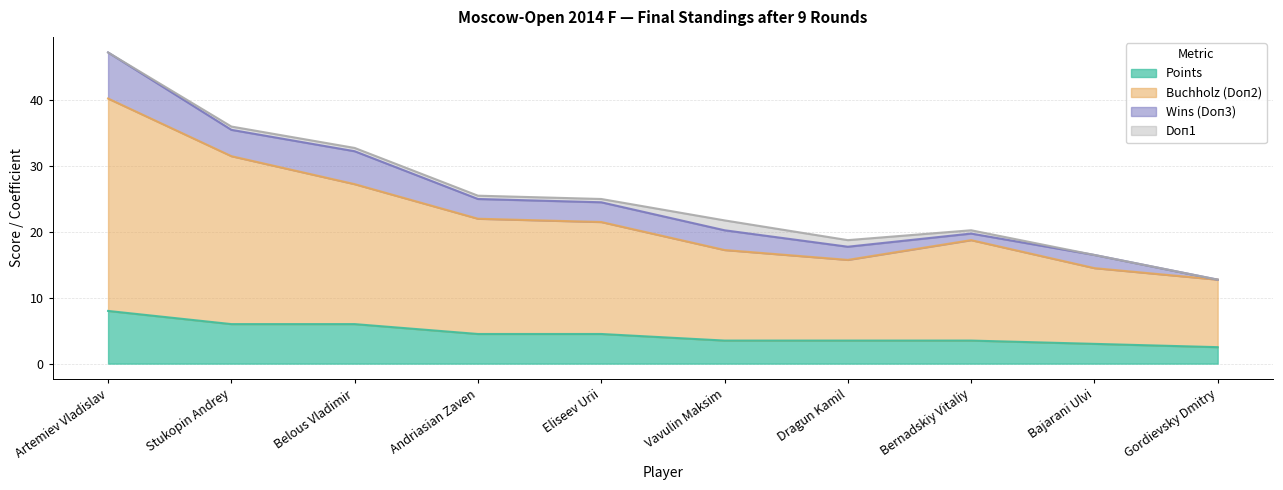

At which label does Buchholz (Doп2) first exceed 21?

Artemiev Vladislav